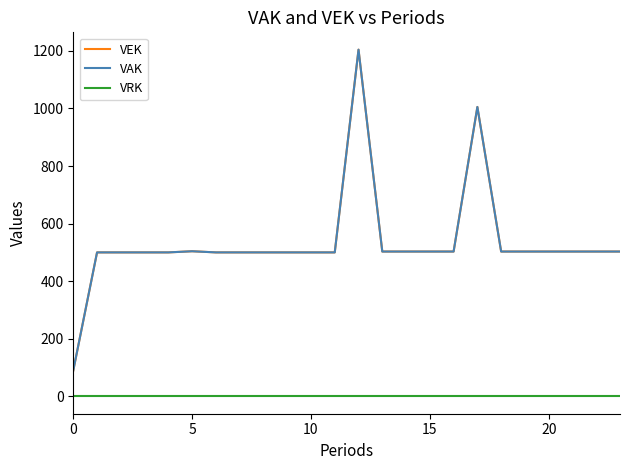

How many lines are shown in the chart?

3